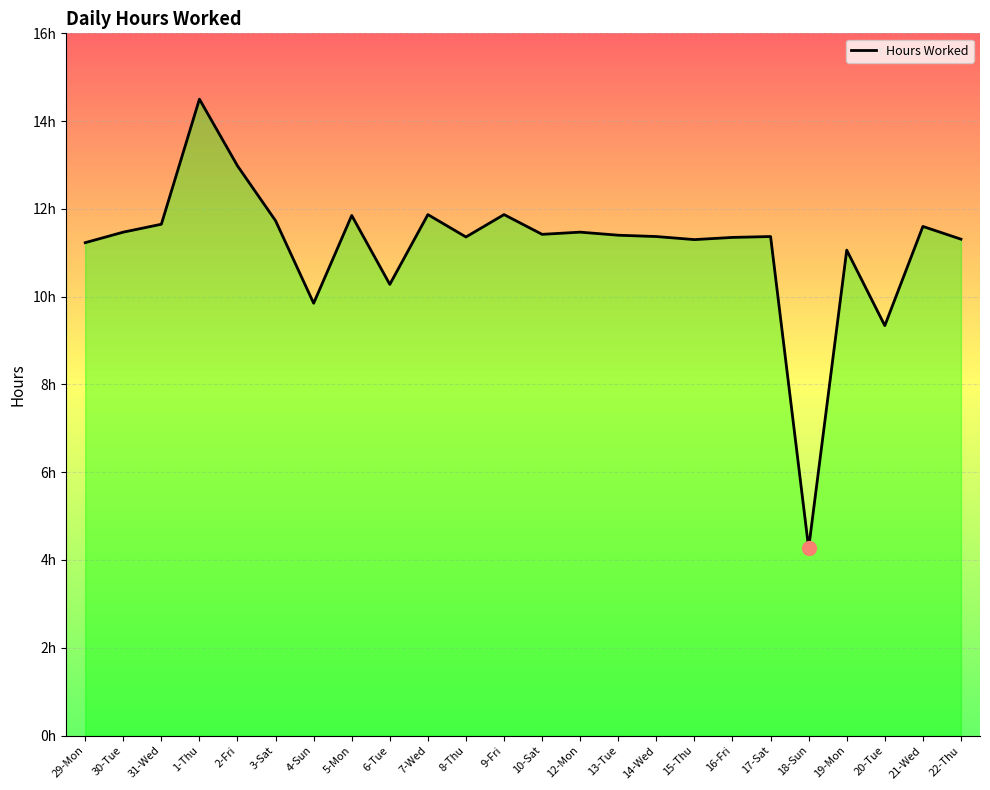

Reading left to right, transcribe all the data shown in this chart.

11.2	11.5	11.7	14.5	13.0	11.7	9.8	11.8	10.3	11.9	11.4	11.9	11.4	11.5	11.4	11.4	11.3	11.3	11.4	4.3	11.1	9.3	11.6	11.3